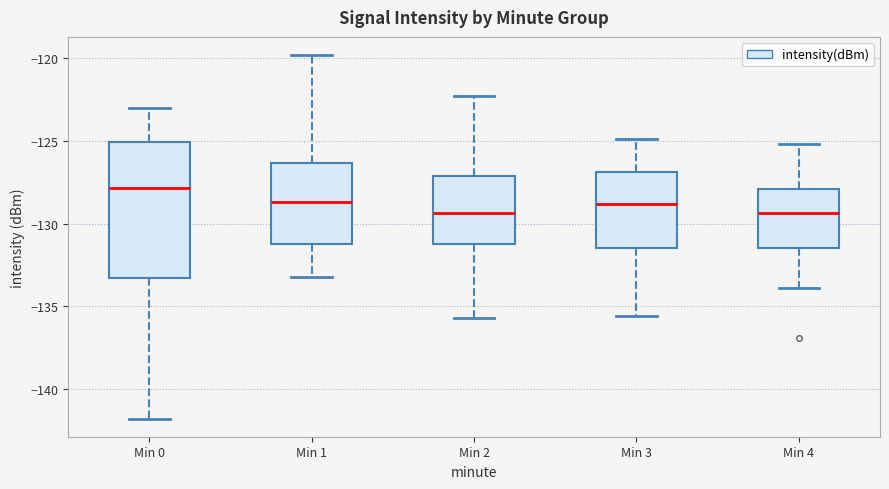

Reading left to right, read every box against the y-axis: the position of its median line, the range the box covers, and the ends of its whiskers. The values are not printed on the chart, so give them approximately, as read against the axis.

Min 0: median -128.0, box -133.5 to -125.0, whiskers -142.0 to -123.0
Min 1: median -128.5, box -131.0 to -126.5, whiskers -133.0 to -120.0
Min 2: median -129.5, box -131.0 to -127.0, whiskers -135.5 to -122.5
Min 3: median -129.0, box -131.5 to -127.0, whiskers -135.5 to -125.0
Min 4: median -129.5, box -131.5 to -128.0, whiskers -134.0 to -125.0